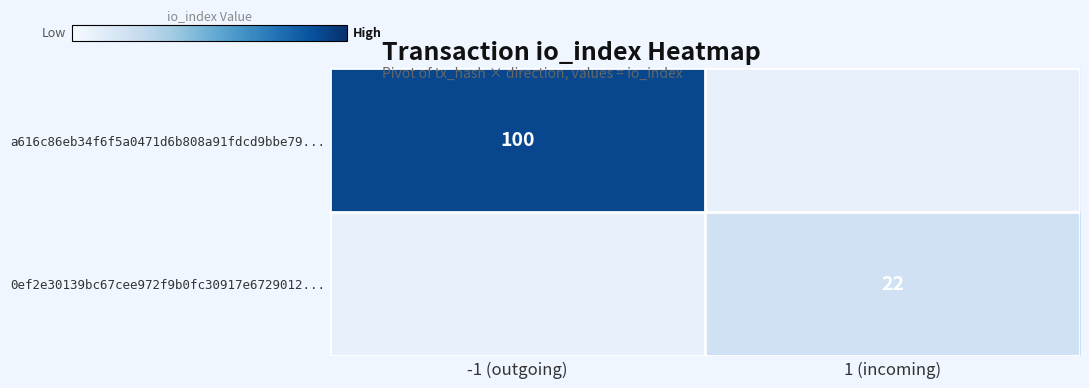

The 0ef2e30139bc67cee972f9b0fc30917e6729012... series shows 14 at 1 (incoming). True or false?

False